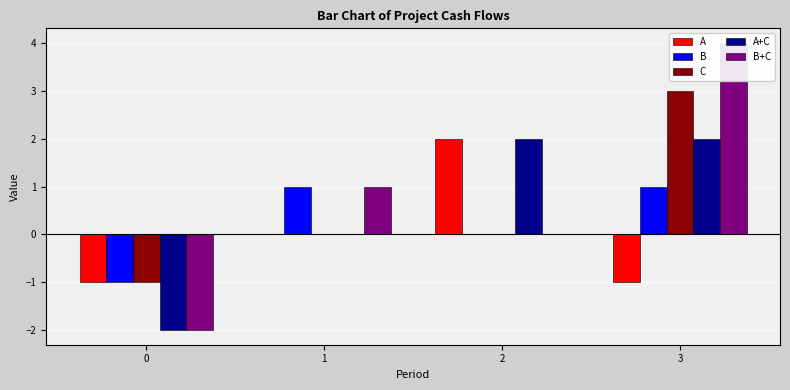

Reading left to right, extract all data points from this chart.

A: -1	0	2	-1
B: -1	1	0	1
C: -1	0	0	3
A+C: -2	0	2	2
B+C: -2	1	0	4